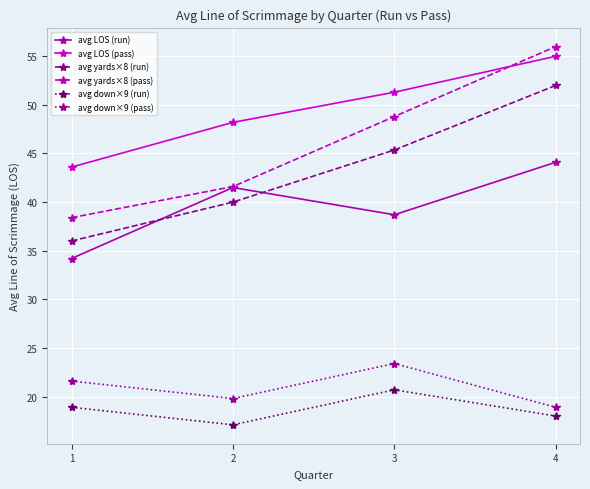

What is the sum of all avg yards×8 (pass) values?

184.8